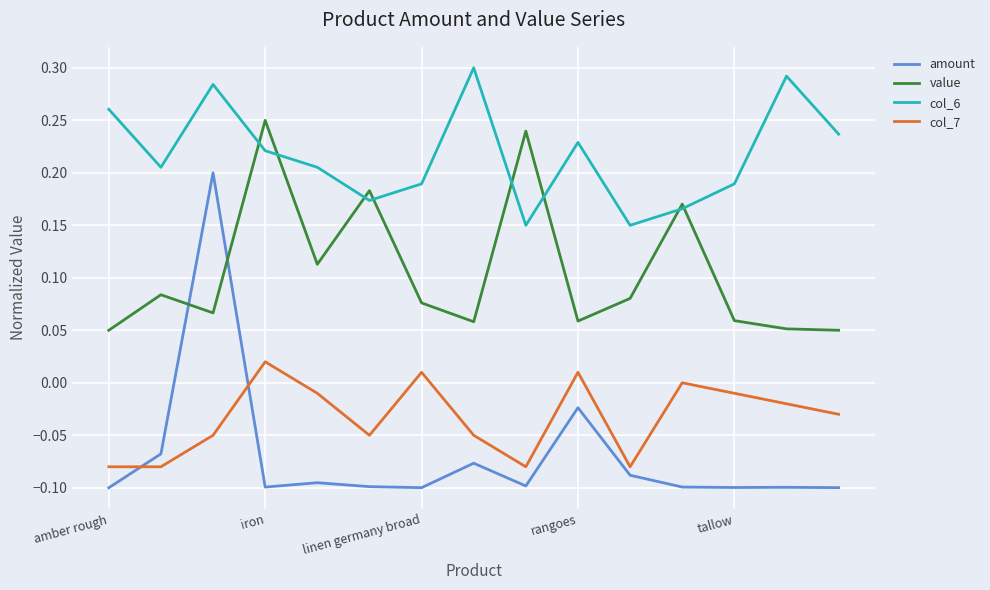

Which series has the largest range (max minus min)?

amount